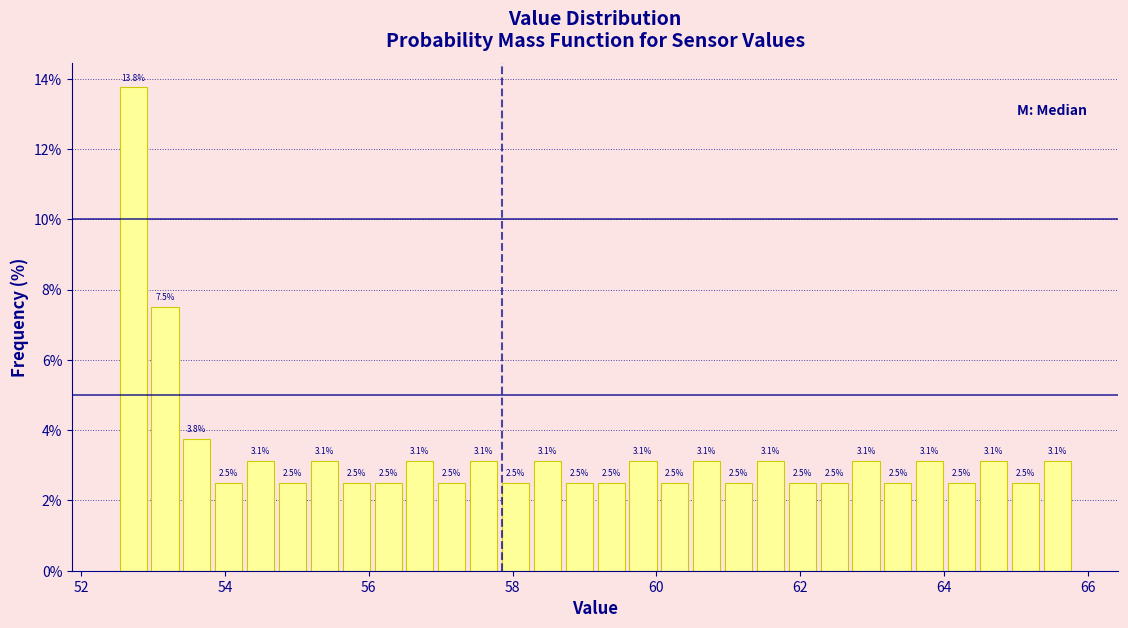

Read against the x-axis, roughly where is the centre of the tallest bar?

52.8